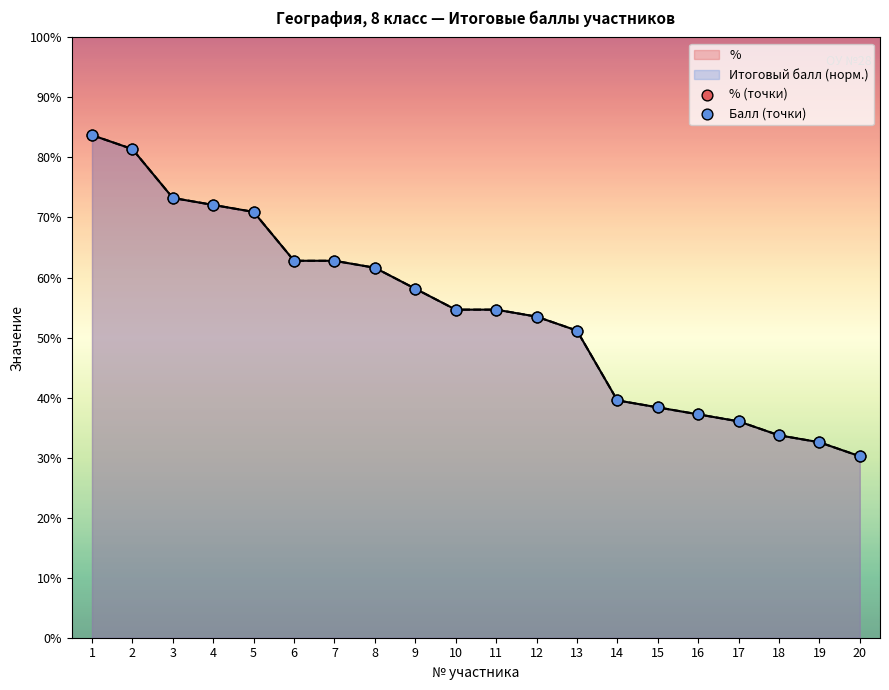

Which series reaches the maximum Y coordinate?

% (точки)